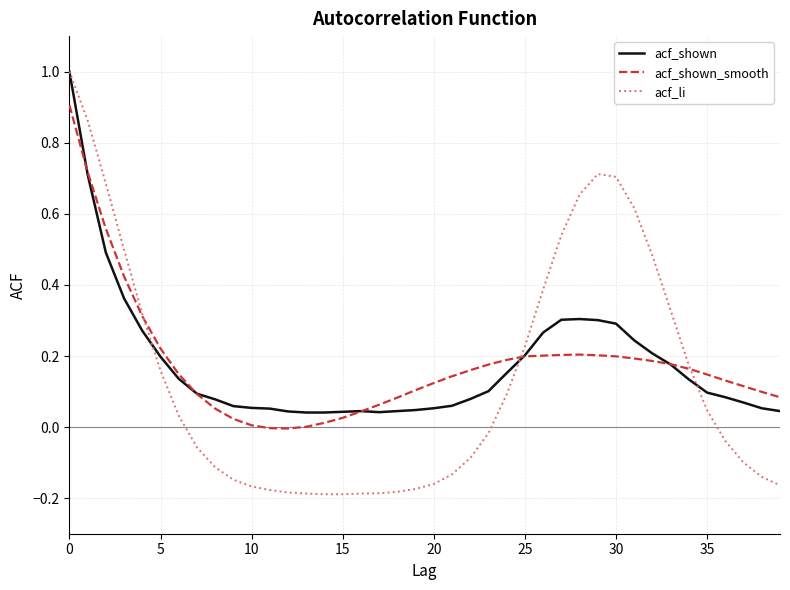

Which series has the largest range (max minus min)?

acf_li